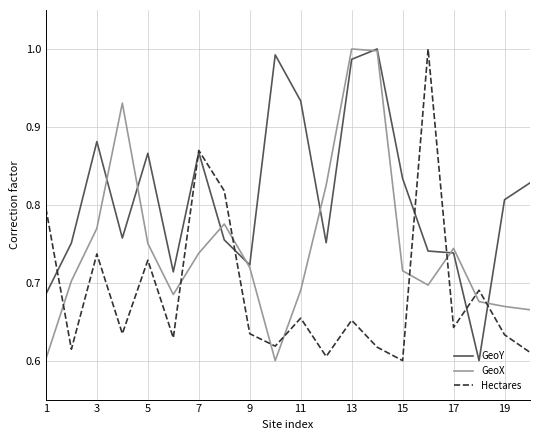

What are all the series names shown in the legend?

GeoY, GeoX, Hectares